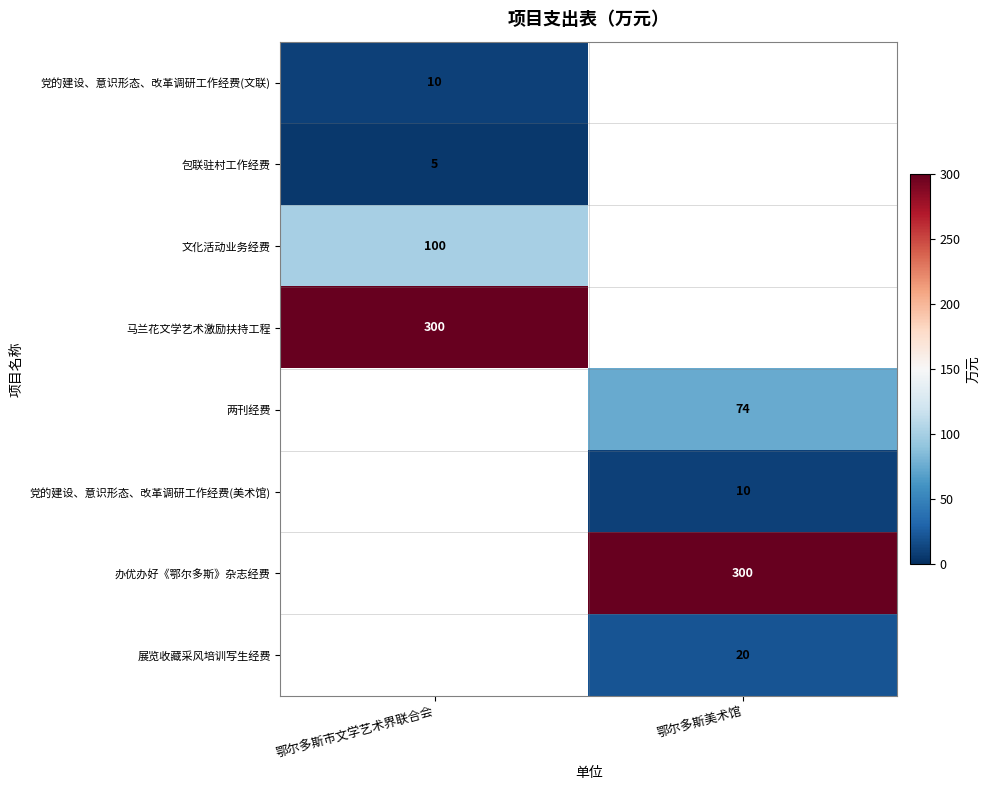

Is it true that 包联驻村工作经费 equals 1.1 at 鄂尔多斯市文学艺术界联合会?

False